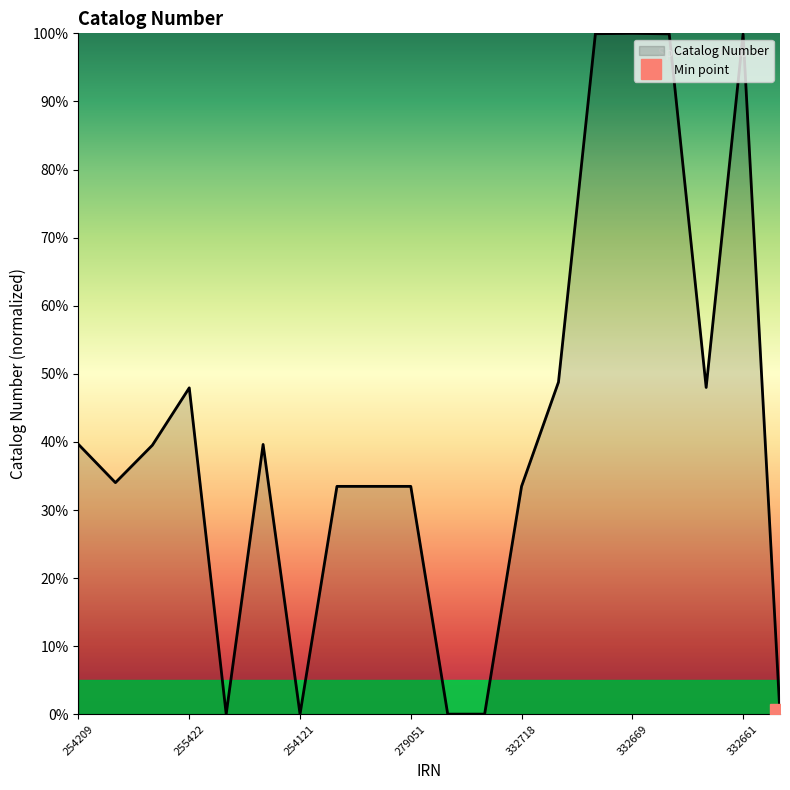

The chart shows a value of 0.0 at 11. True or false?

True